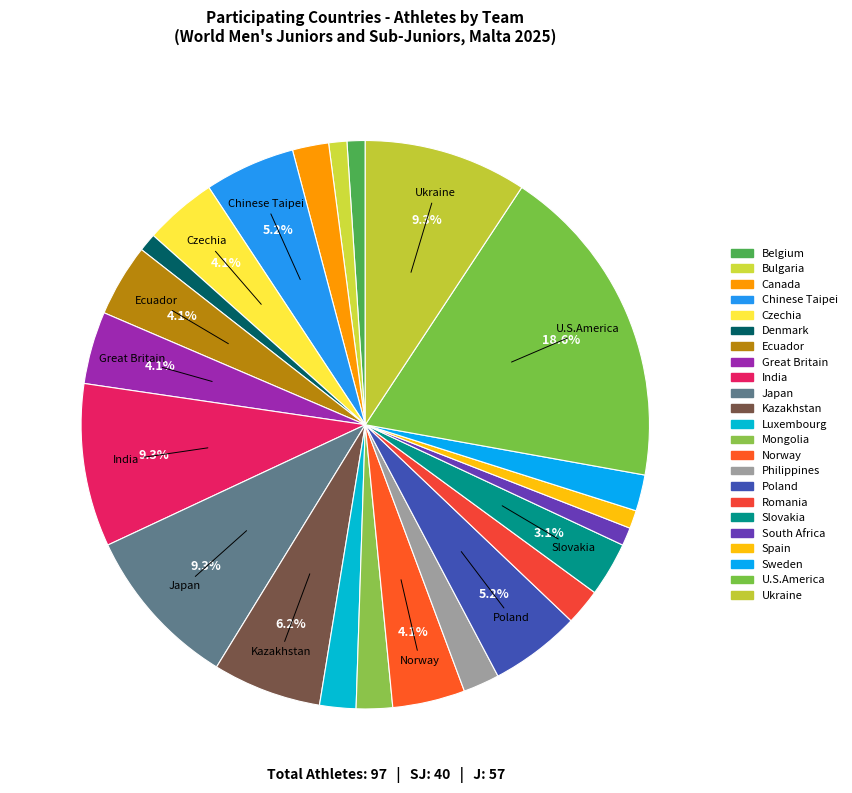

To the nearest percent, what percentage of the pie is Ukraine?

9%